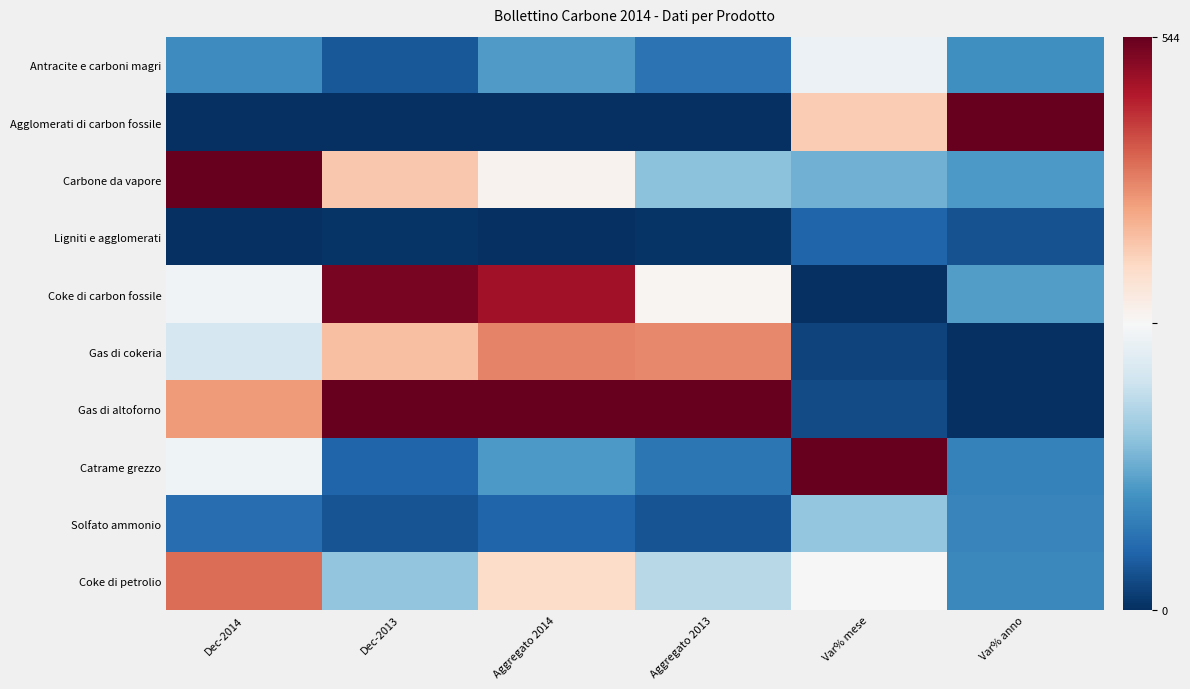

How many data points does each series have?

6